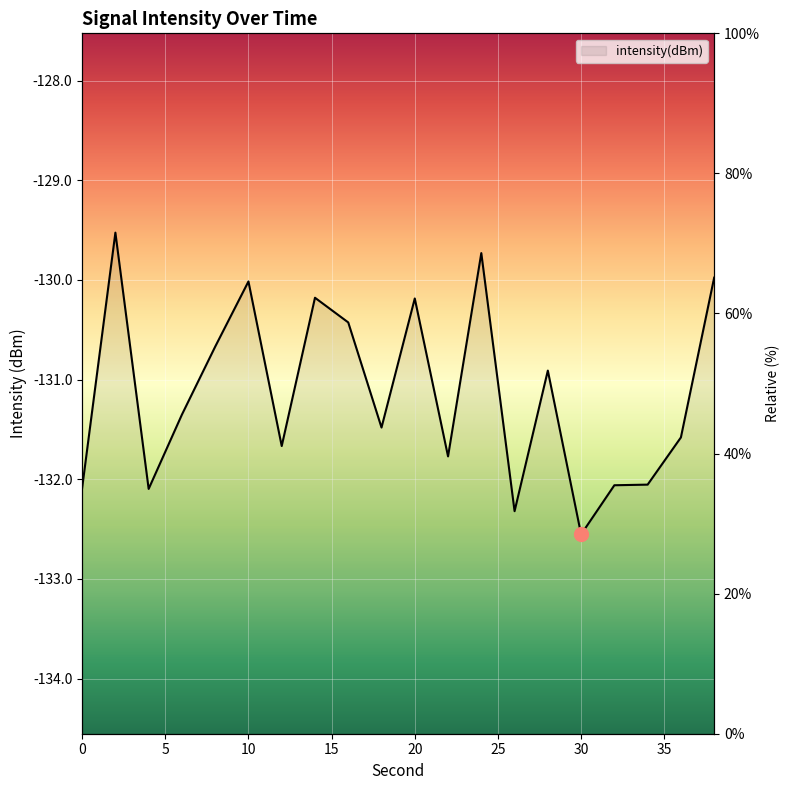

List the labels in order of value, largest first.

2, 24, 38, 10, 14, 20, 16, 8, 28, 6, 18, 36, 12, 22, 34, 32, 0, 4, 26, 30